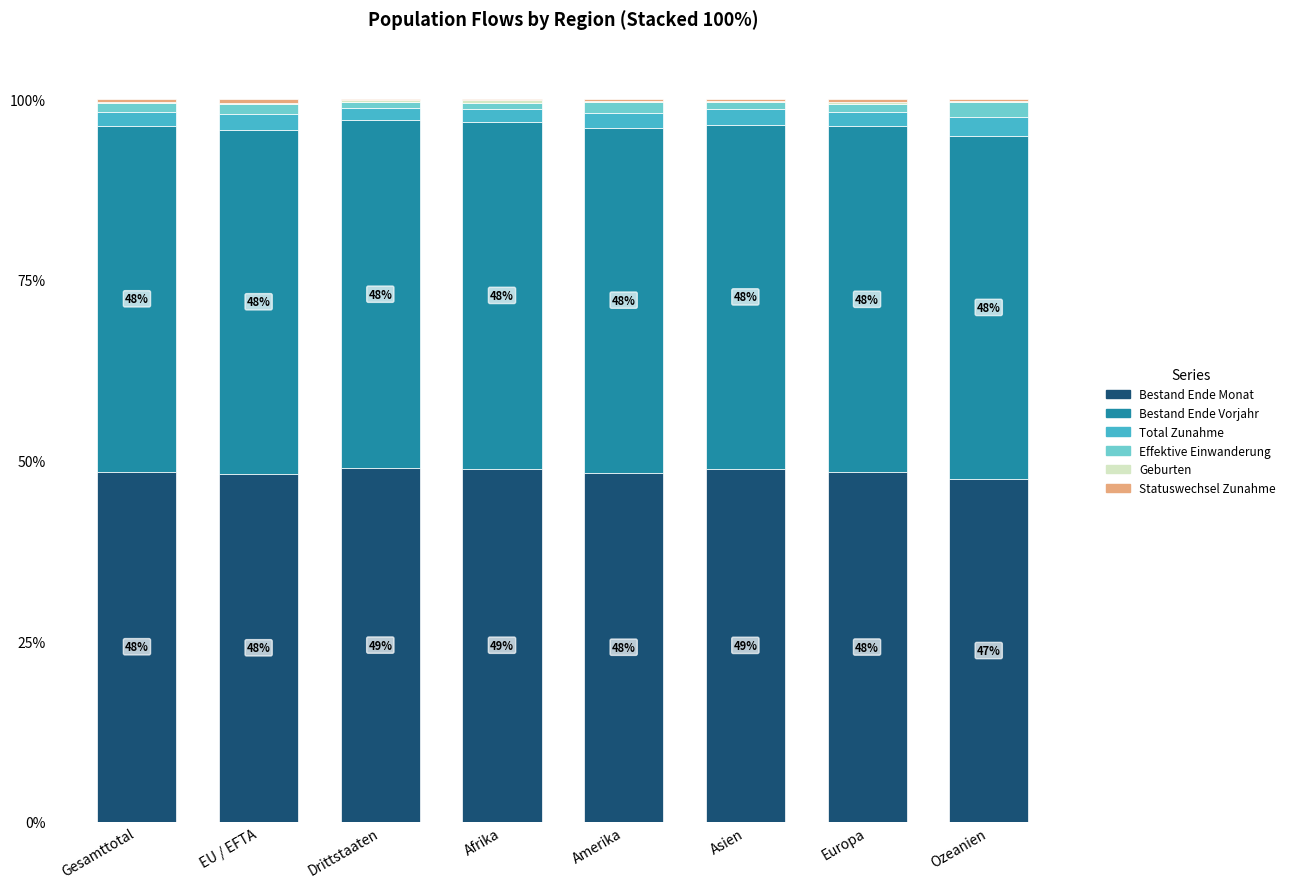

Does the chart contain stacked bars?

Yes